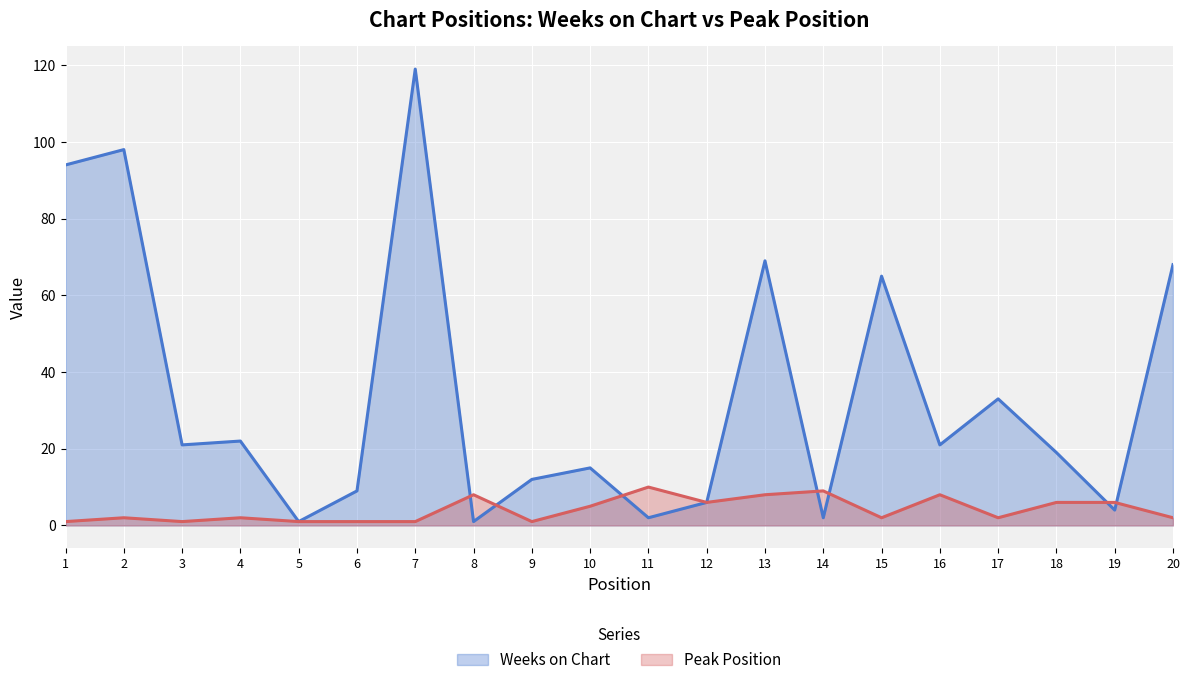

True or false: Weeks on Chart has more than 2 points higher than both neighbors.

True